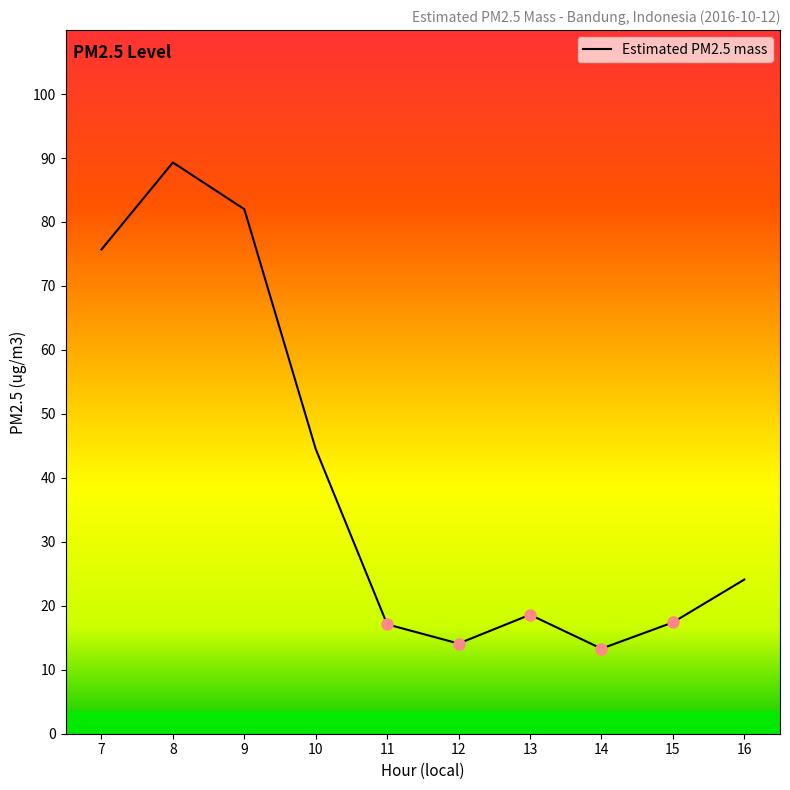

The value at 11 is 17.1. True or false?

True